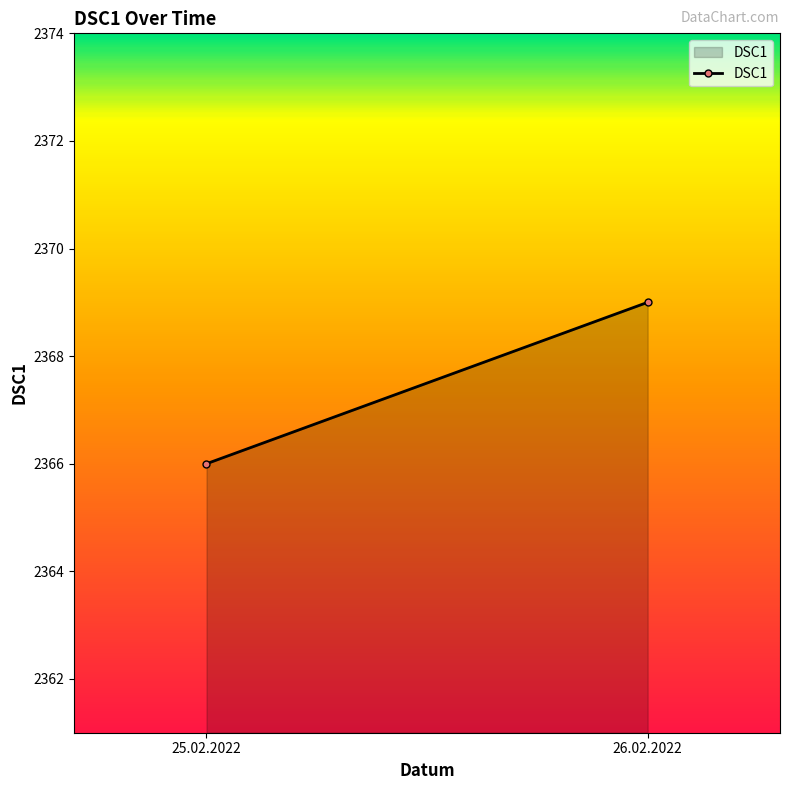

What position from the left is 25.02.2022?

1